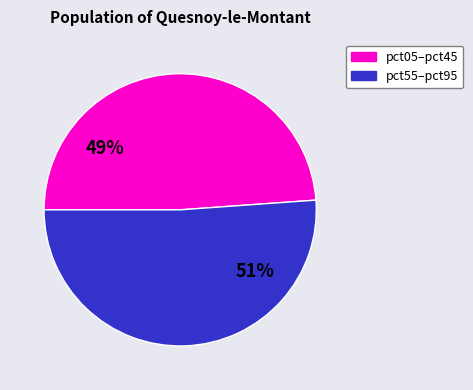

Does any single category account for the majority?

Yes